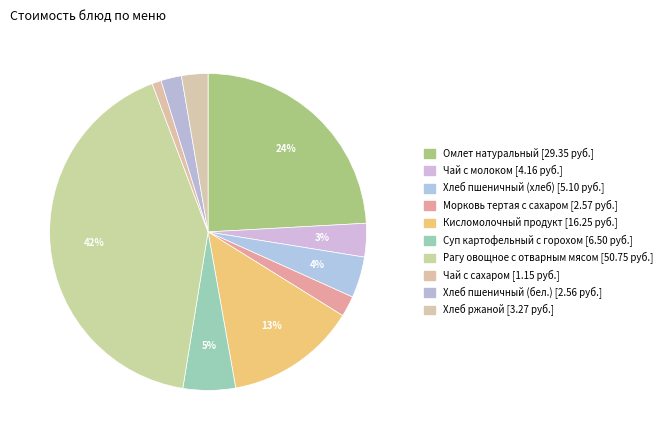

Which slice is the smallest?

Чай с сахаром